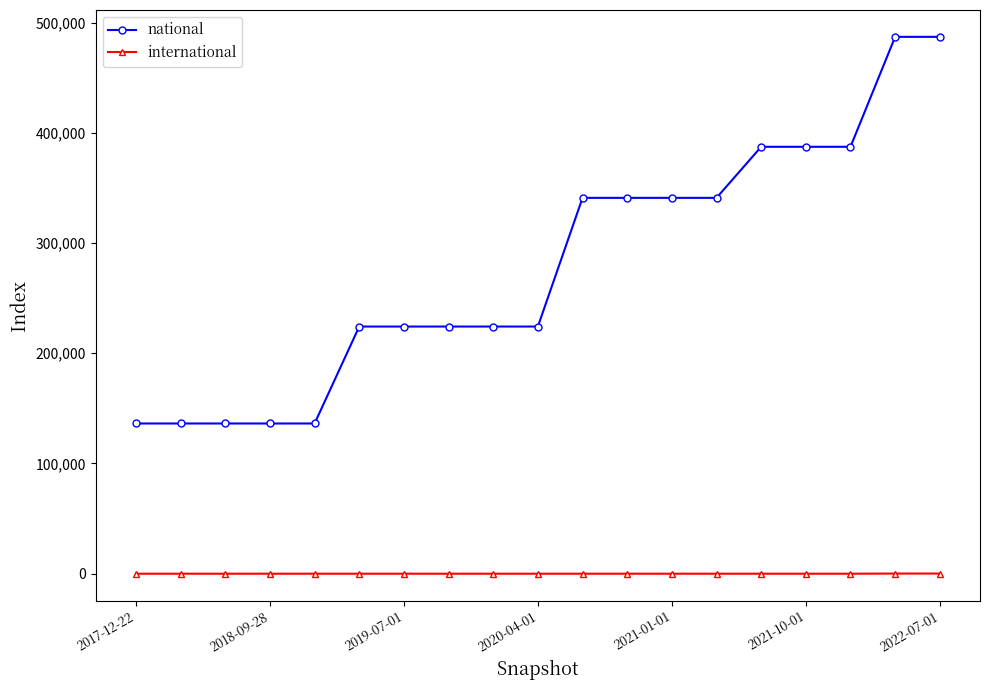

What is the value of the national point at the 19th from the left?

486992